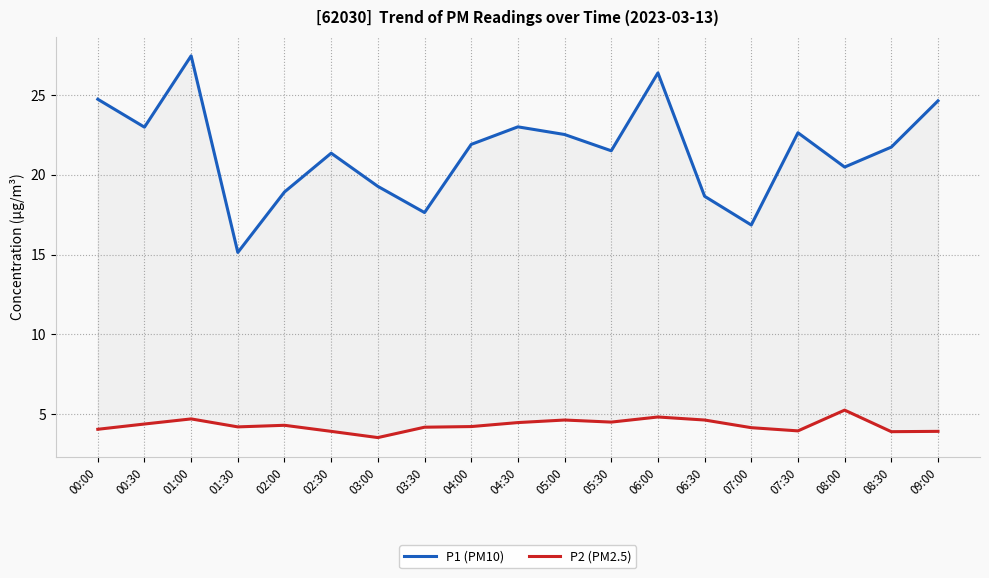

What is the sum of all P2 (PM2.5) values?

81.7